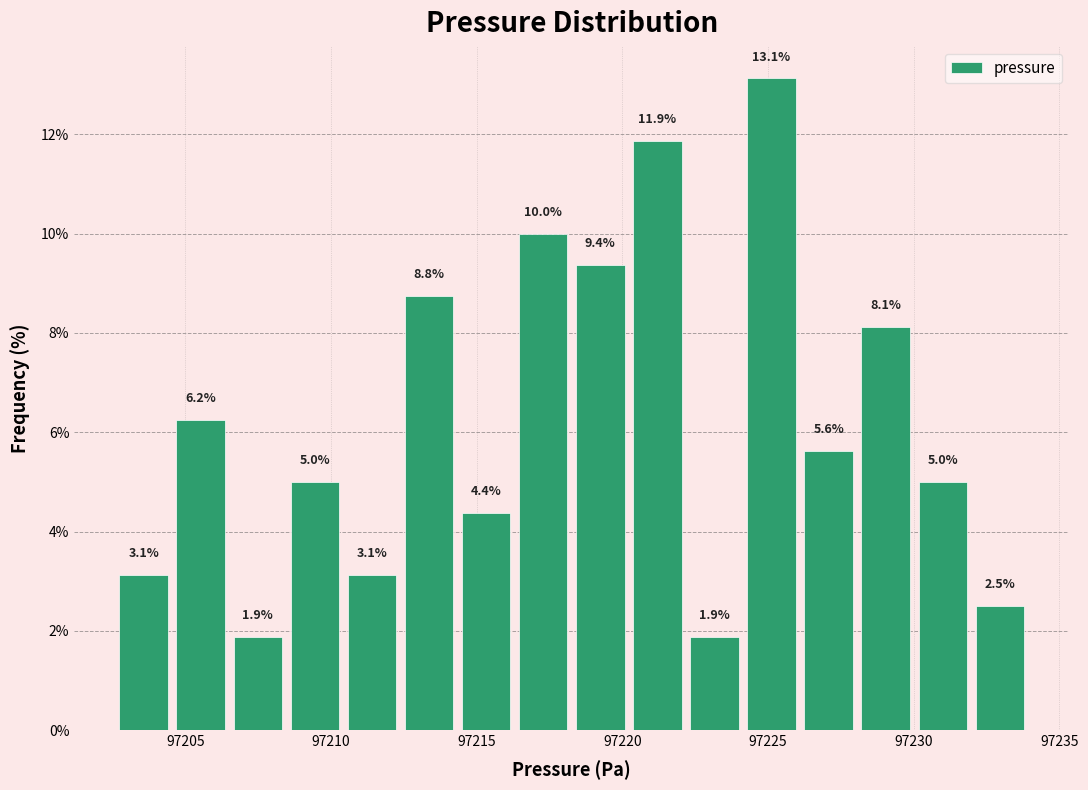

Read against the x-axis, roughly where is the centre of the tallest bar?

97225.0